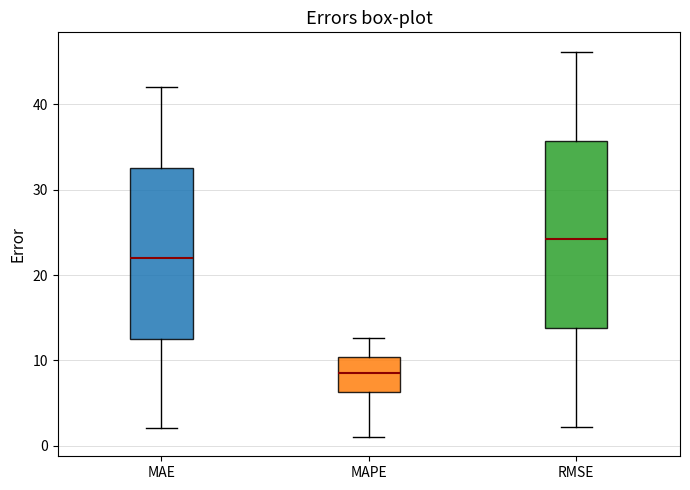

Where does the median line of the box for MAE sit on the y-axis? The values are not printed on the chart, so give them approximately, as read against the axis.

22